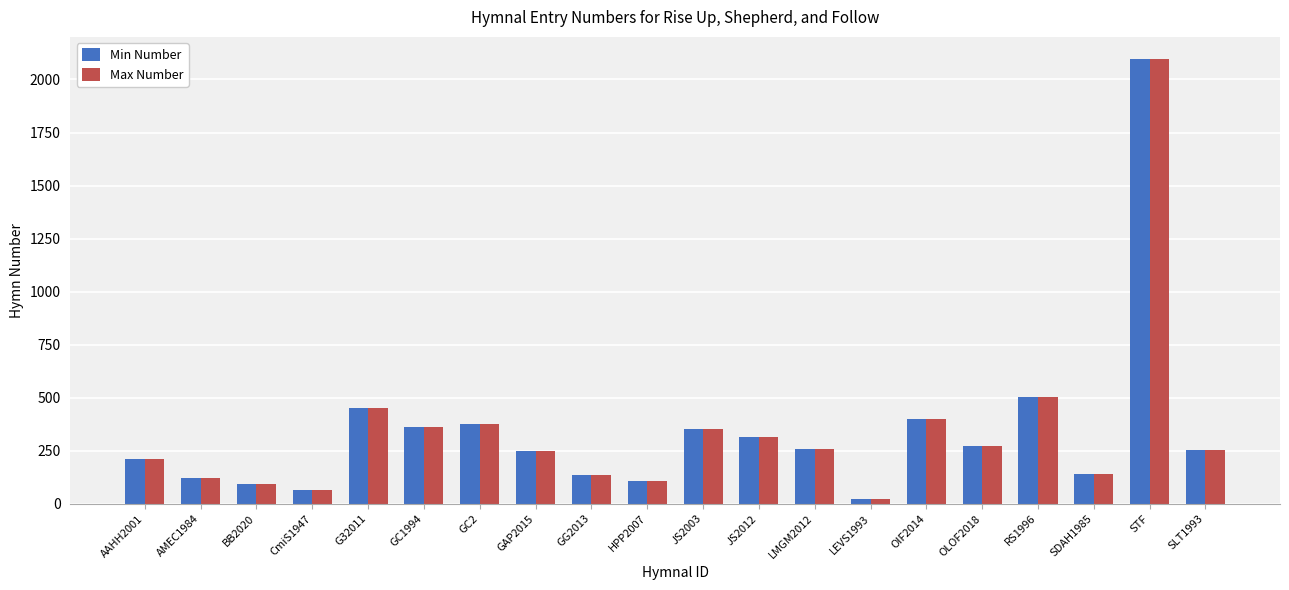

At which category is the sum across all series the highest?

STF